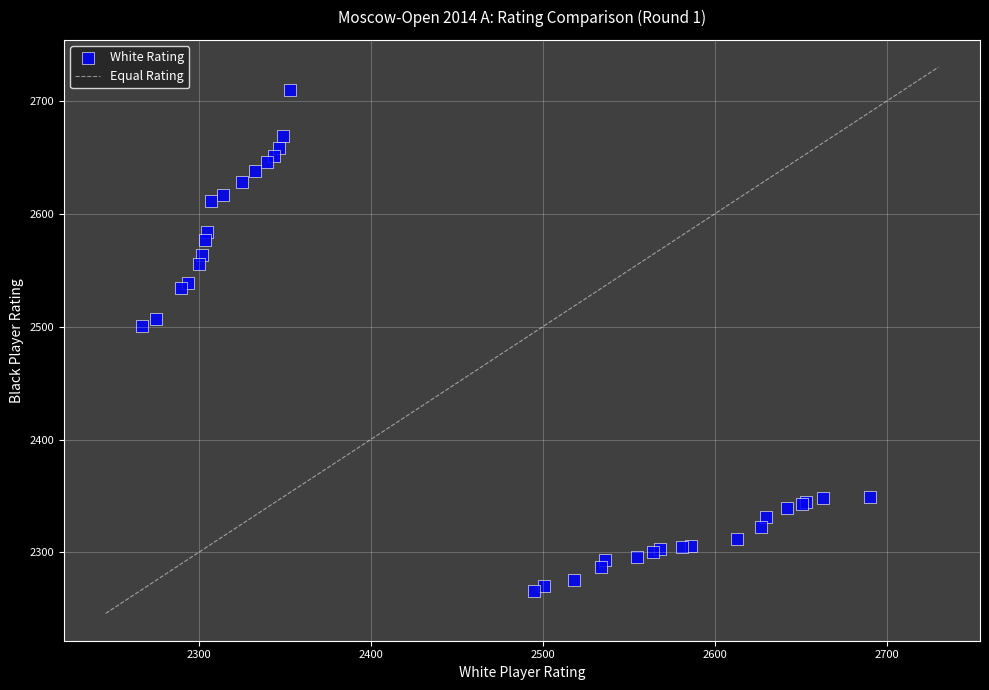

What Y value in the scatter plot is closest to 2488?

2501